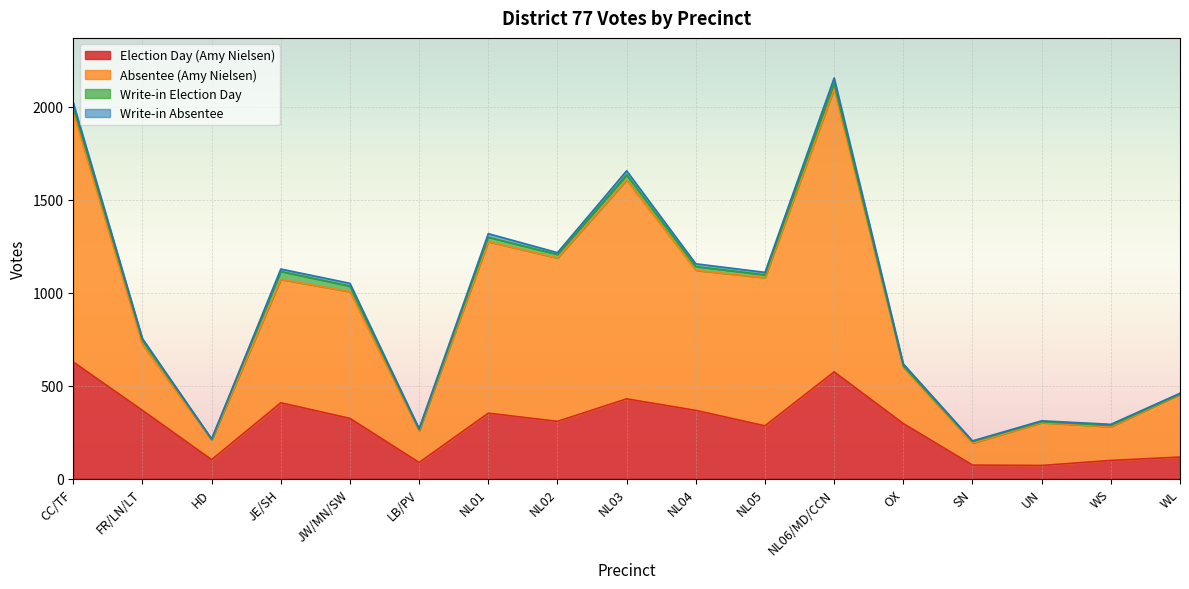

How many interior local peaks does the Election Day (Amy Nielsen) series have?

4